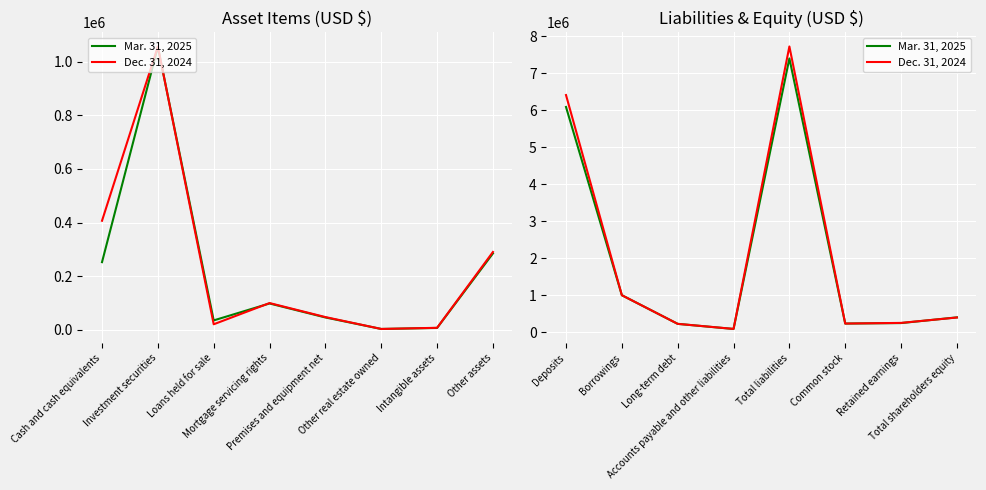

True or false: Dec. 31, 2024 has more than 1 interior local peaks.

False